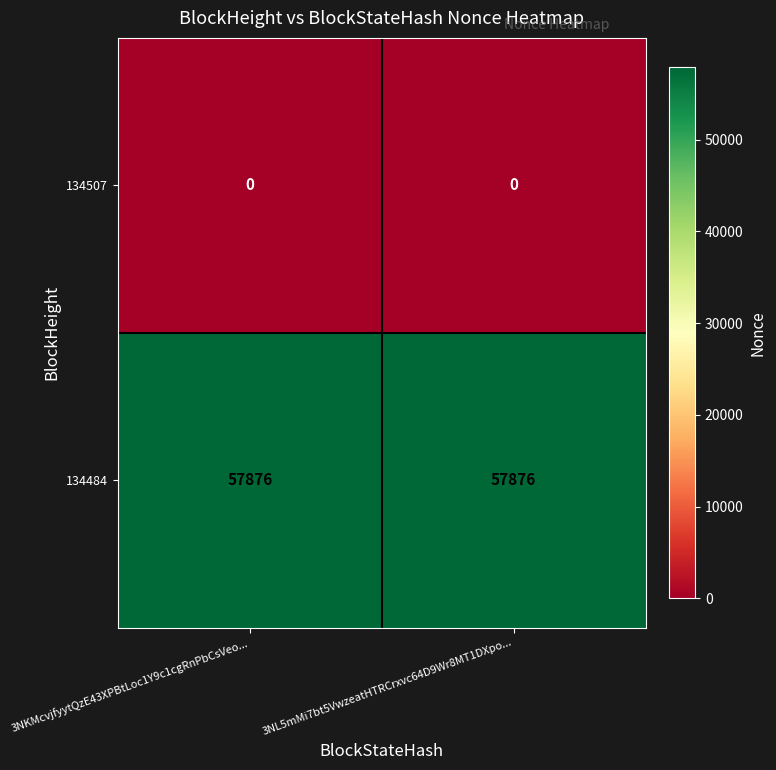

How many categories are shown in the chart?

2